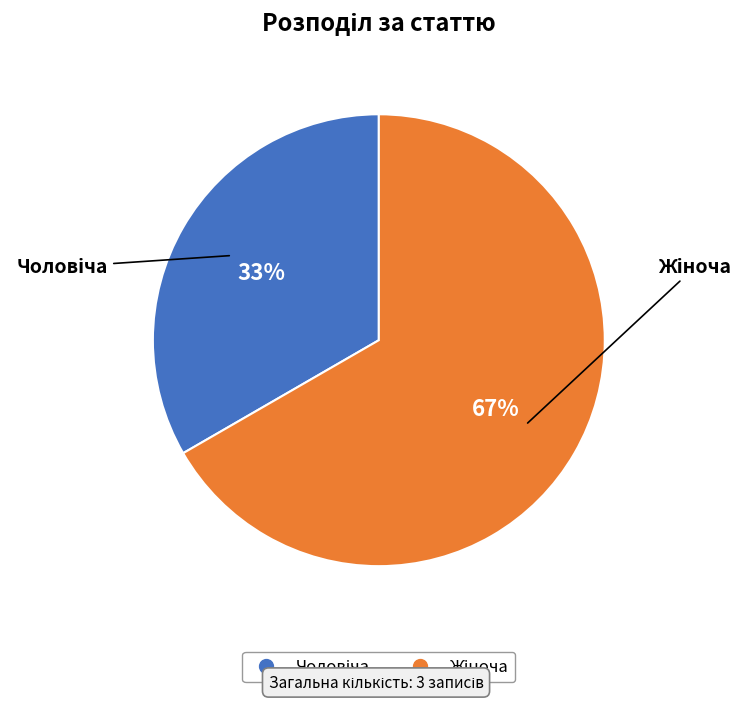

To the nearest percent, what is the average slice percentage?

50%